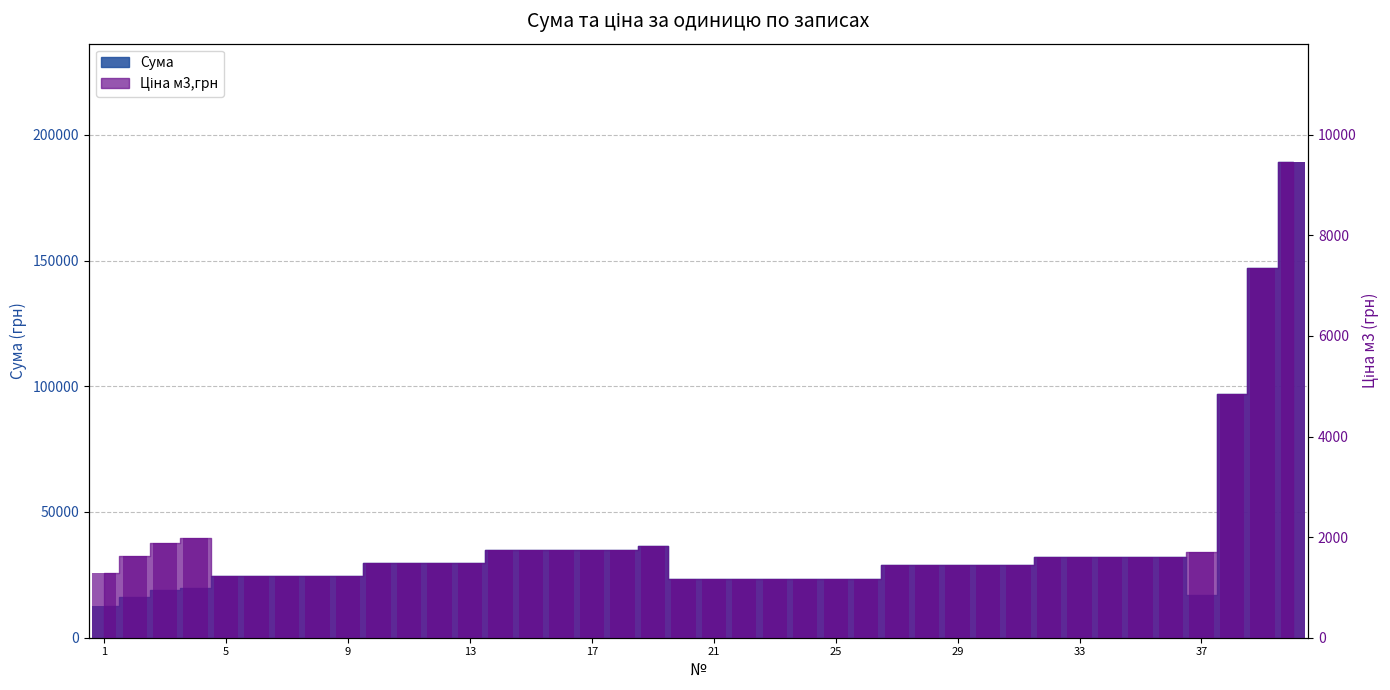

Reading right to left, what are all the values shown in this chart?

Сума: 40=189000	39=147000	38=97000	37=17100	36=32000	35=32000	34=32000	33=32000	32=32000	31=28800	30=28800	29=28800	28=28800	27=28800	26=23400	25=23400	24=23400	23=23400	22=23400	21=23400	20=23400	19=36600	18=35000	17=35000	16=35000	15=35000	14=35000	13=29600	12=29600	11=29600	10=29600	9=24400	8=24400	7=24400	6=24400	5=24400	4=19900	3=18800	2=16200	1=12800
м3,грн: 40=9450	39=7350	38=4850	37=1710	36=1600	35=1600	34=1600	33=1600	32=1600	31=1440	30=1440	29=1440	28=1440	27=1440	26=1170	25=1170	24=1170	23=1170	22=1170	21=1170	20=1170	19=1830	18=1750	17=1750	16=1750	15=1750	14=1750	13=1480	12=1480	11=1480	10=1480	9=1220	8=1220	7=1220	6=1220	5=1220	4=1990	3=1880	2=1620	1=1280